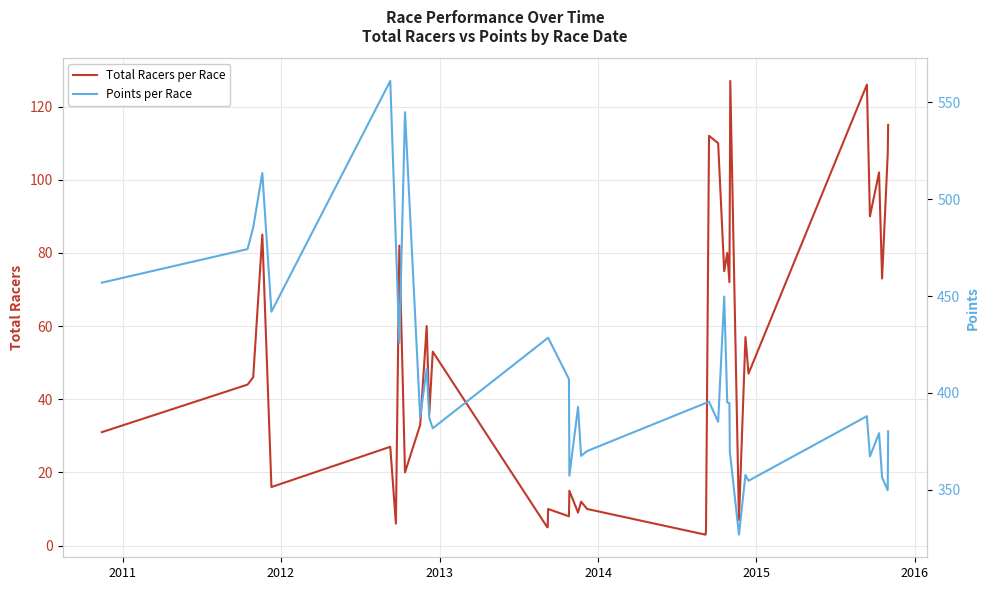

What is the lowest value of the Total Racers per Race series?

3